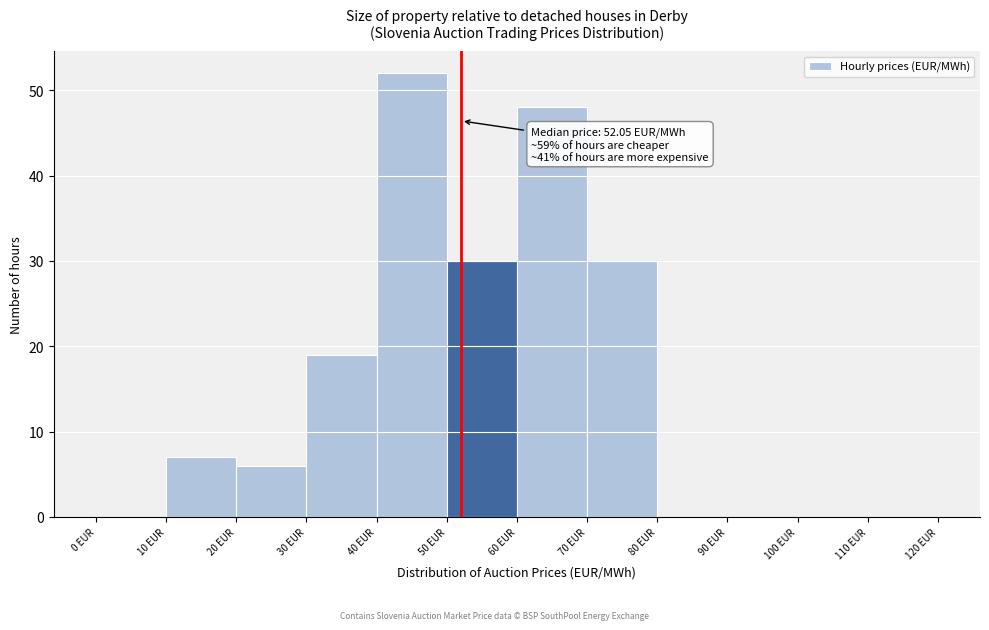

Over which range of the x-axis is the bar tallest?

40 to 50